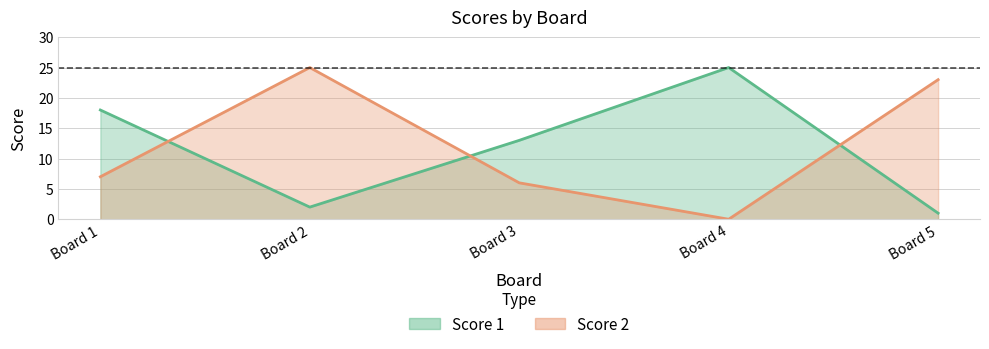

List the series in order of their peak value, lowest first.

Score 1, Score 2